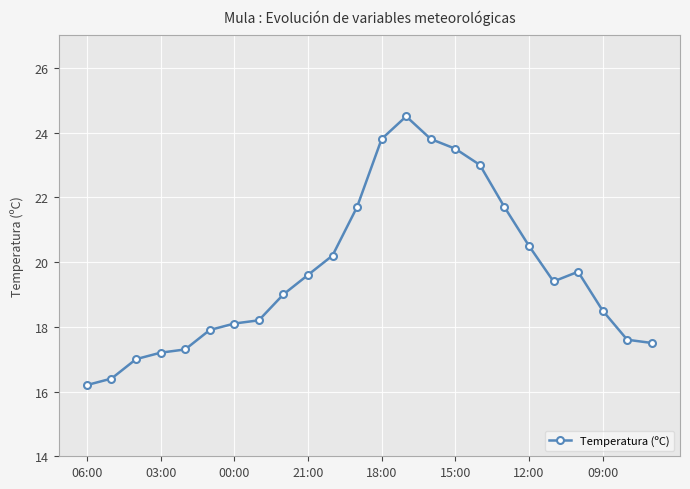

What is the value of the 13th point from the left?

23.8